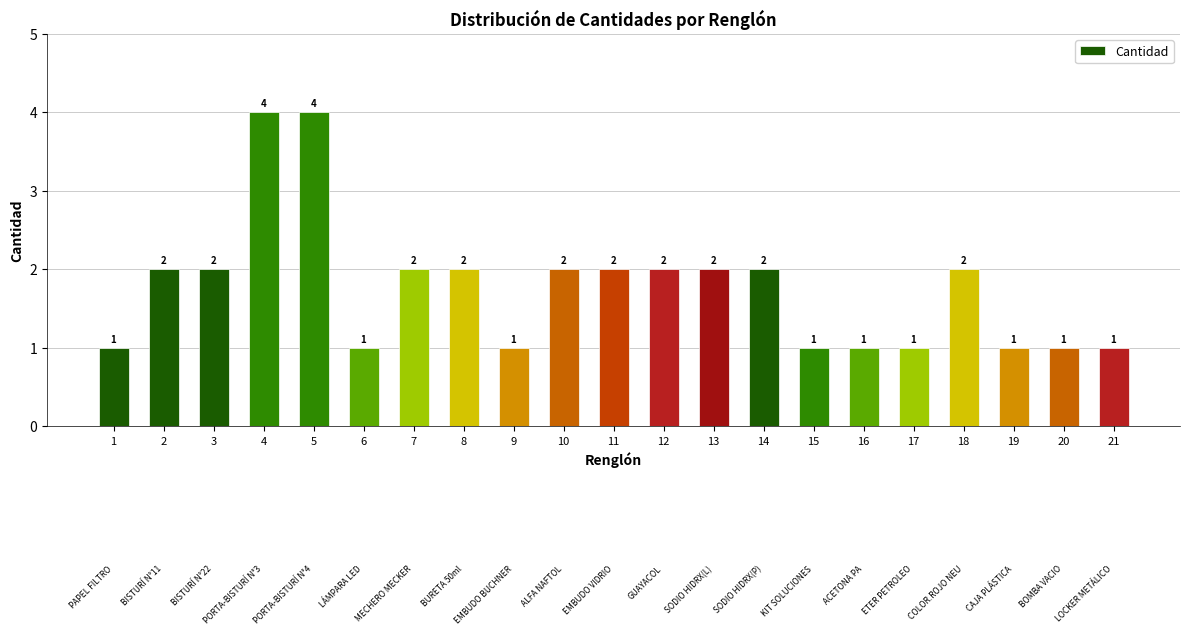

Count the values in the range 1 to 2.

19